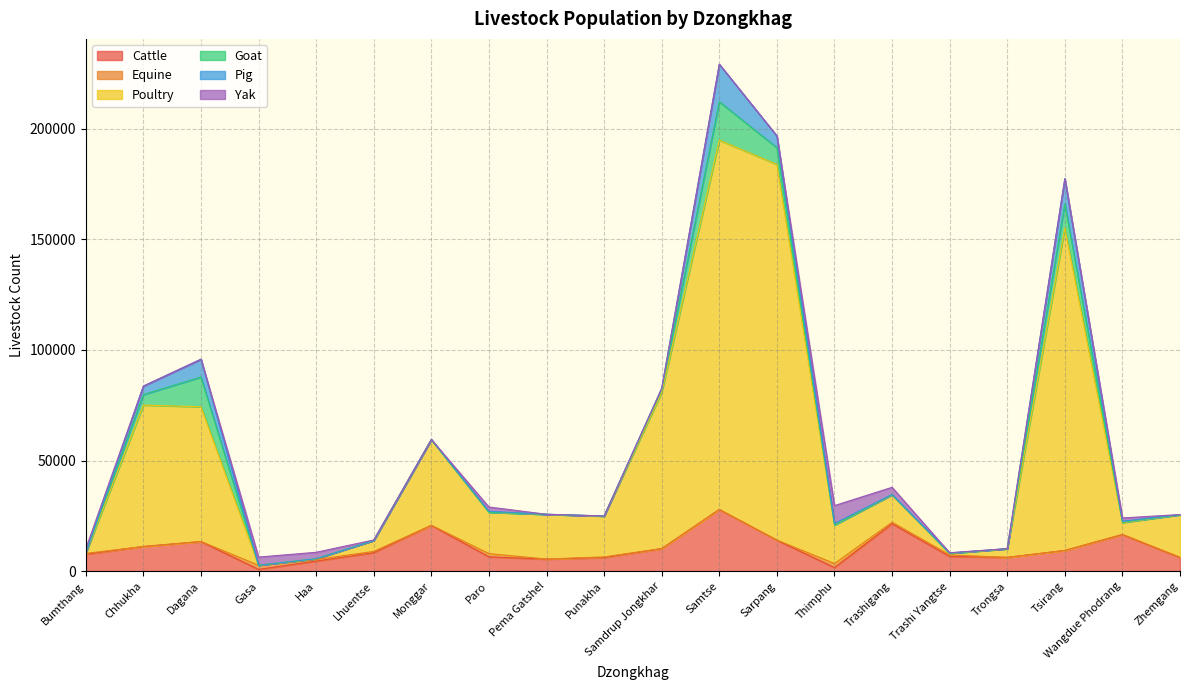

Reading right to left, transcribe all the data shown in this chart.

Cattle: 6200.0	16546.1	9400.4	6271.7	6710.4	21506.5	1678.6	14048.0	27919.1	10202.1	6226.5	5482.4	6537.9	20721.0	8424.6	4615.4	860.5	13400.7	11195.7	7698.9
Equine: 144.8	143.4	21.0	2.0	690.2	665.7	1820.0	60.4	38.2	72.3	262.2	47.0	1454.2	83.9	541.2	721.1	1859.9	59.0	9.1	368.5
Poultry: 19171.6	5324.6	145793.3	3865.2	694.4	12390.5	17418.9	169781.5	166912.1	70563.2	18420.0	20182.2	18688.5	38670.5	4950.3	331.3	0.0	60885.1	63907.7	133.7
Goat: 21.9	174.6	10886.8	67.7	0.0	60.0	12.5	7538.4	17351.0	1356.3	73.2	8.4	1.0	47.0	5.7	7.0	4.6	13447.8	4736.1	57.8
Pig: 90.9	412.5	11334.1	0.0	198.5	108.0	665.0	5316.5	16928.5	454.3	0.0	41.6	424.0	55.4	0.0	14.0	0.0	8034.3	3843.2	0.0
Yak: 0.0	1488.0	0.0	23.0	80.0	3213.0	8086.1	0.0	0.0	3.0	0.0	0.0	1928.0	0.0	225.0	2881.9	3681.8	0.0	0.0	1929.9